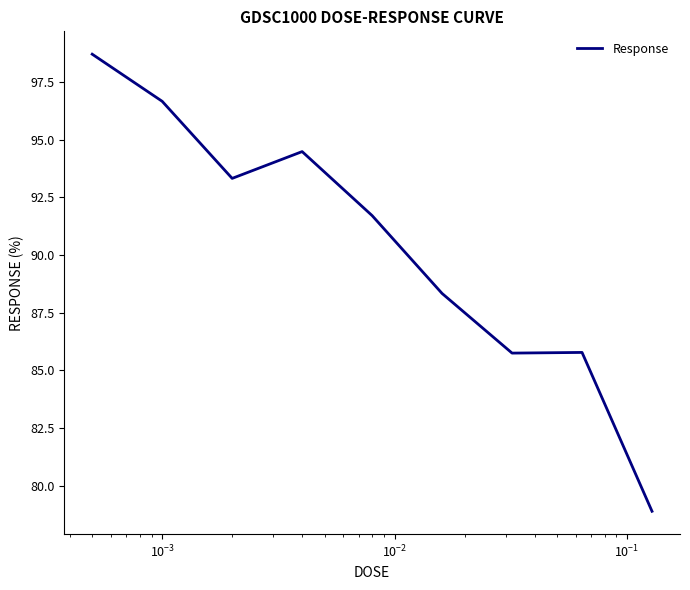

What is the difference between the maximum and minimum values?

19.8